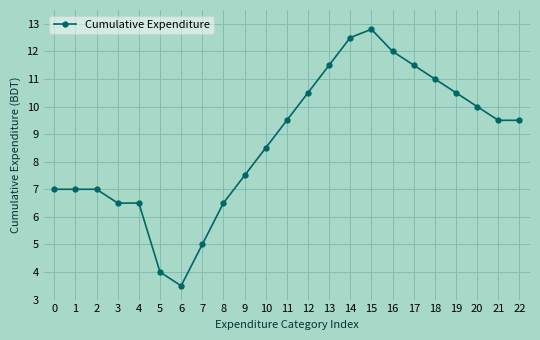

Reading left to right, list all the values displayed in this chart.

7.0	7.0	7.0	6.5	6.5	4.0	3.5	5.0	6.5	7.5	8.5	9.5	10.5	11.5	12.5	12.8	12.0	11.5	11.0	10.5	10.0	9.5	9.5